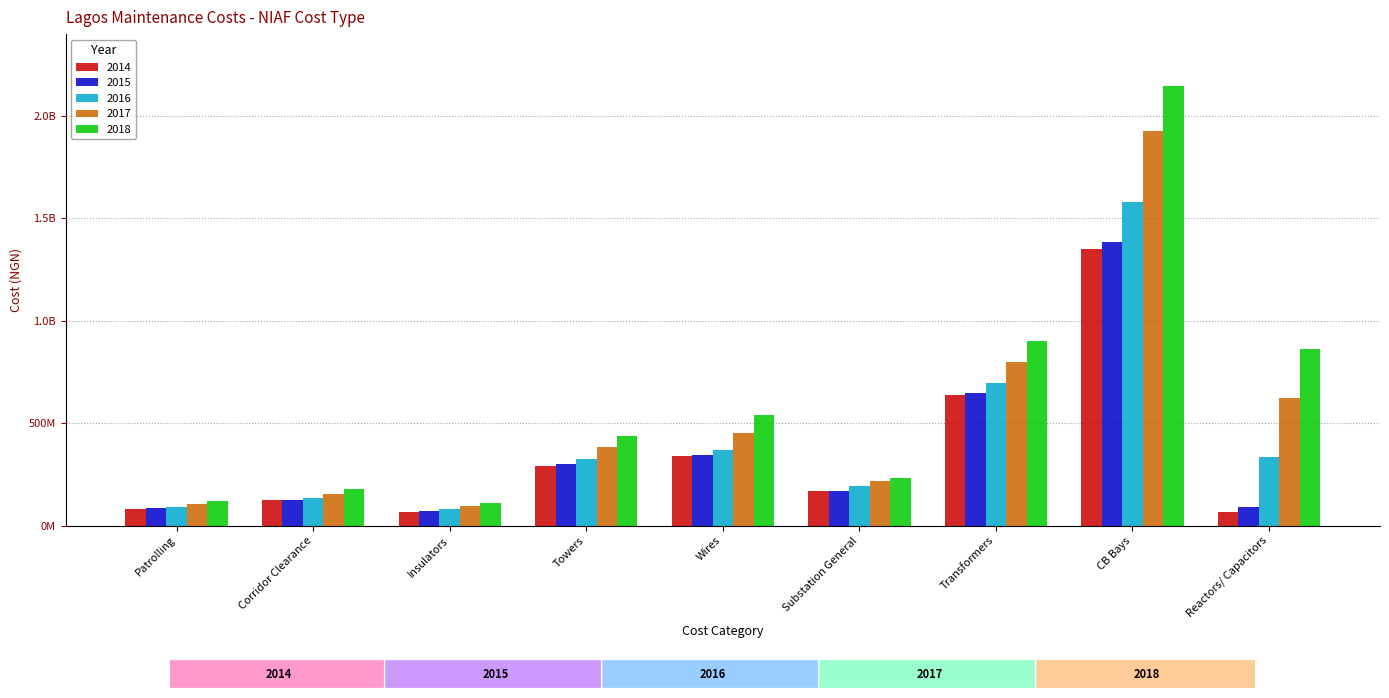

What are all the series names shown in the legend?

2014, 2015, 2016, 2017, 2018